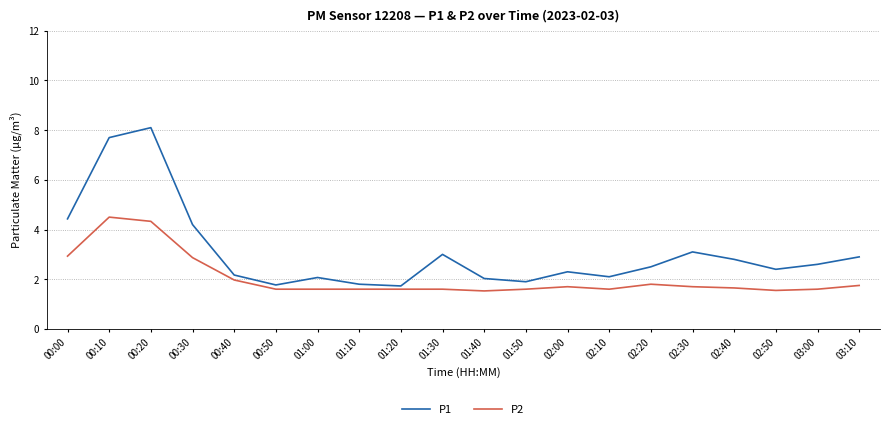

What are all the series names shown in the legend?

P1, P2